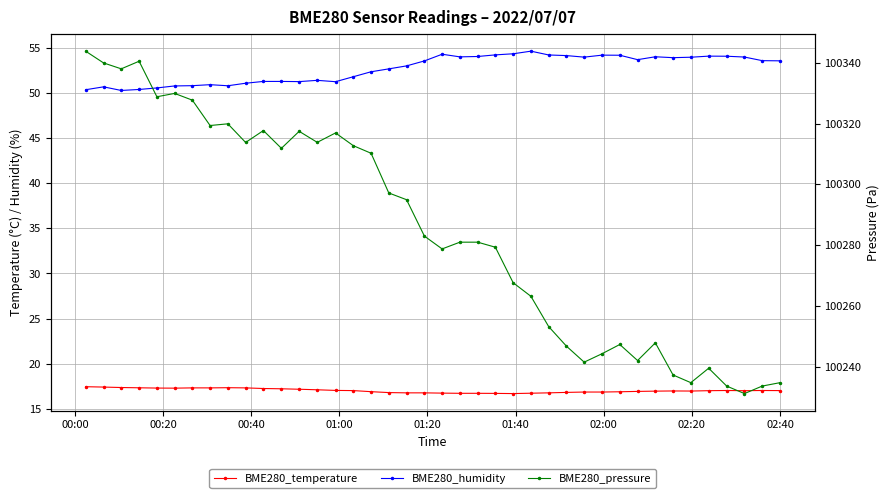

List the series in order of their peak value, lowest first.

BME280_temperature, BME280_humidity, BME280_pressure